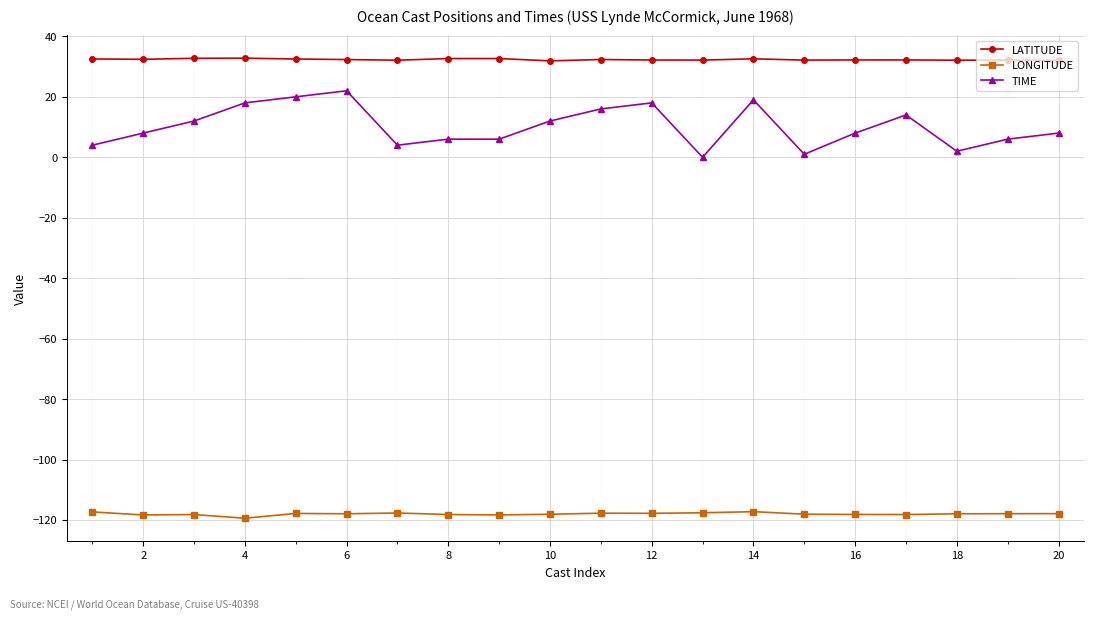

What is the value of the LATITUDE point at the 4th from the left?

32.8